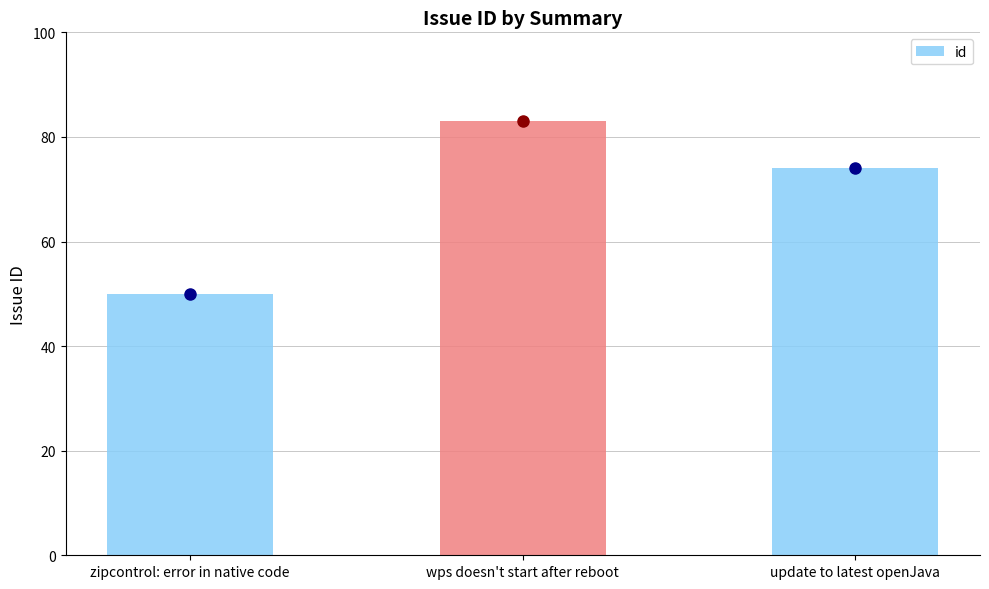

What is the value of the 1st bar from the left?

50